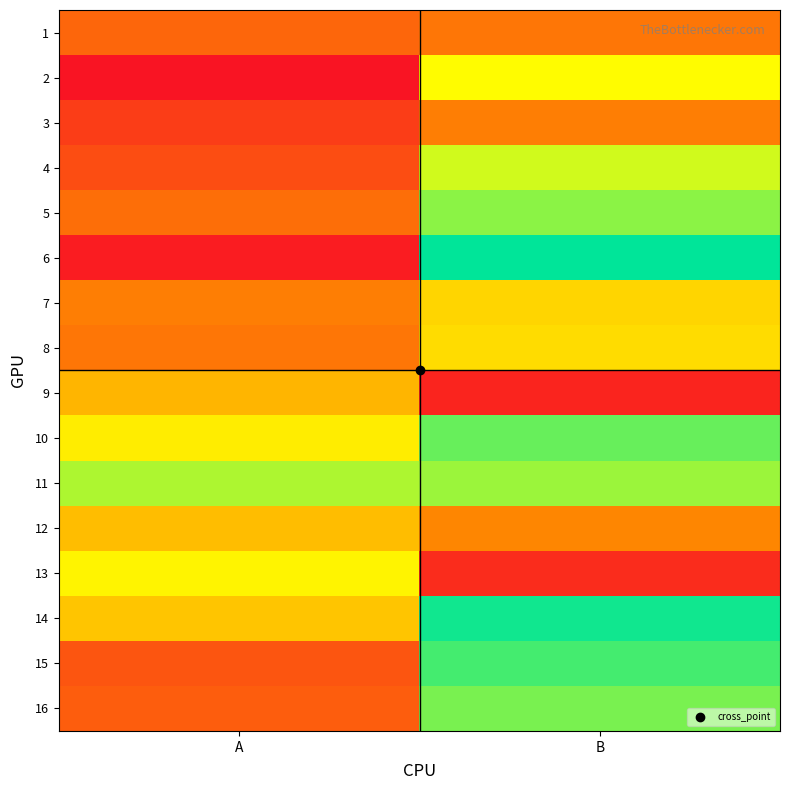

What is the greatest value displayed?

45